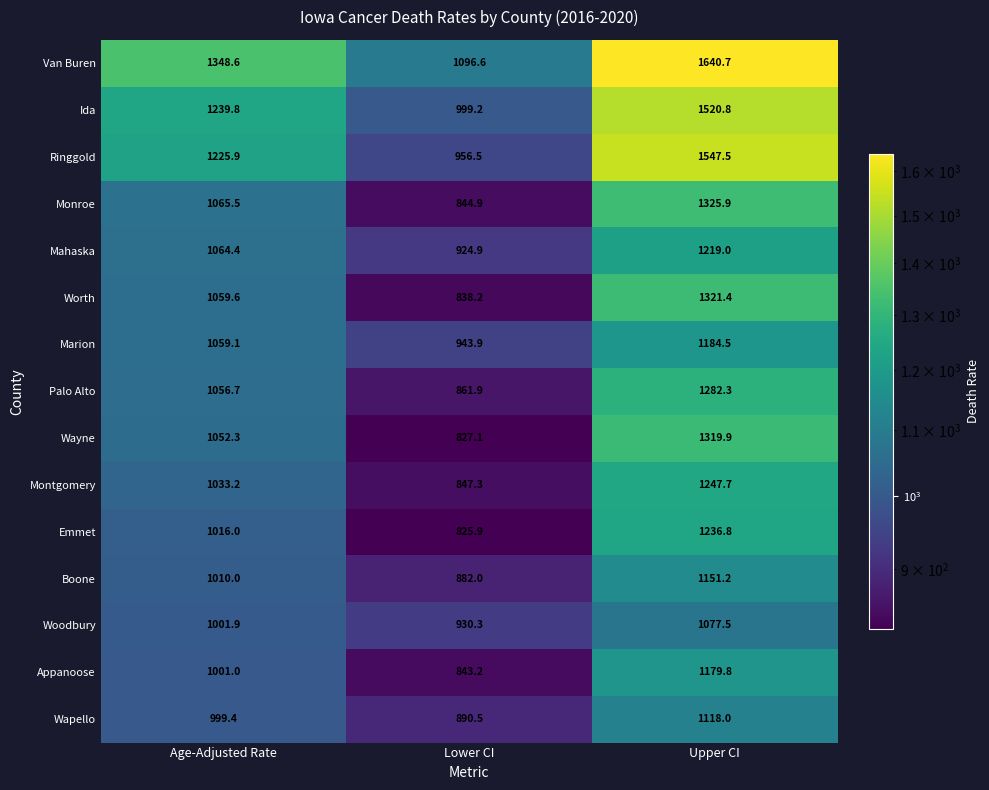

How many values in the Palo Alto series are below 1056?

1